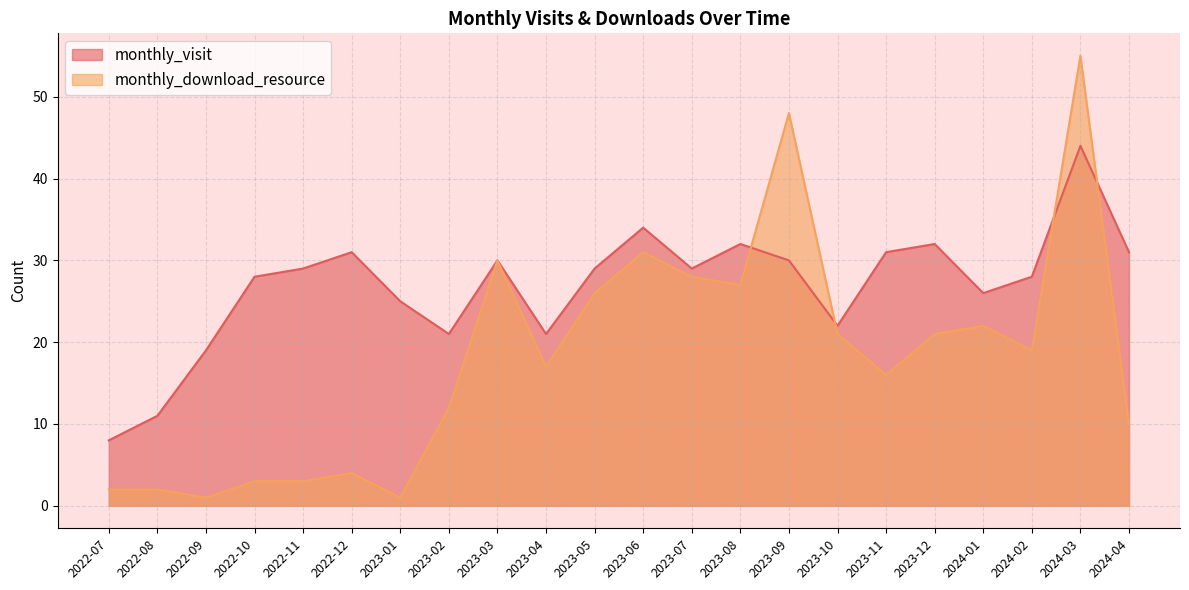

Between which two adjacent categories do monthly_visit and monthly_download_resource first intersect?

2023-08 and 2023-09